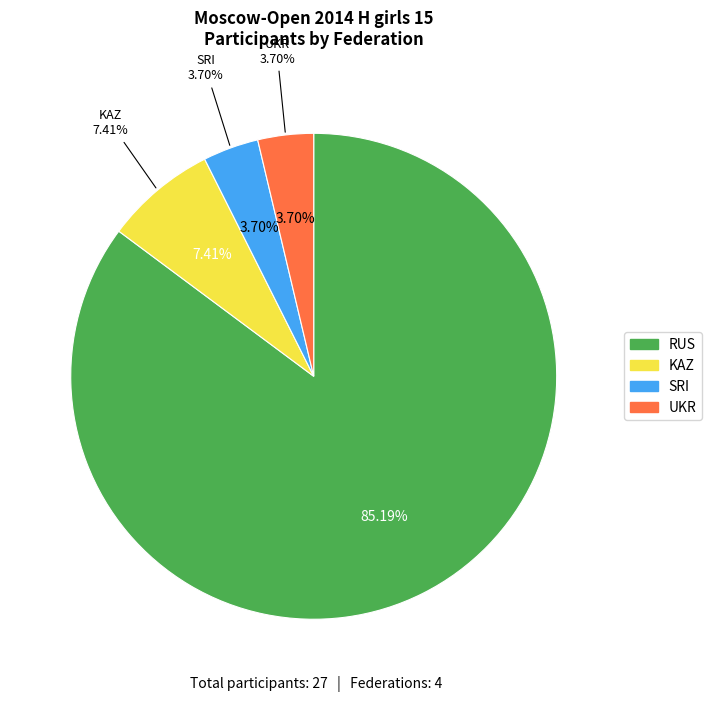

Is RUS the majority of the pie?

Yes